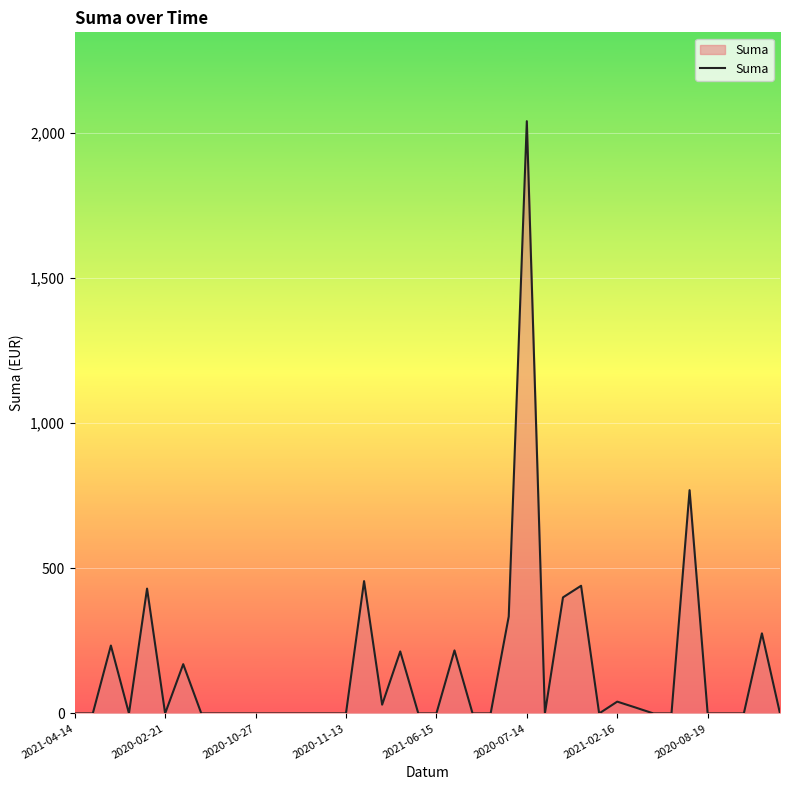

What is the average value?

151.8